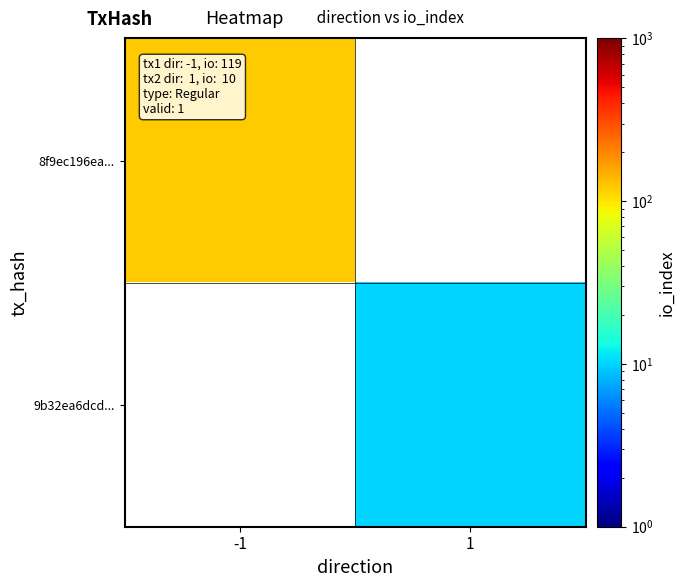

True or false: 8f9ec196ea... has a value of 119.0 at -1.

True